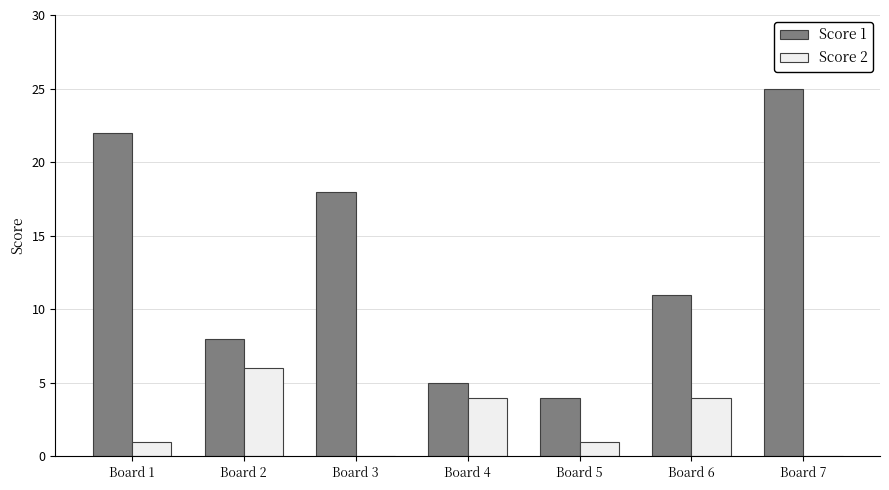

What value does the Score 1 series have at Board 2, to the nearest 5?

10